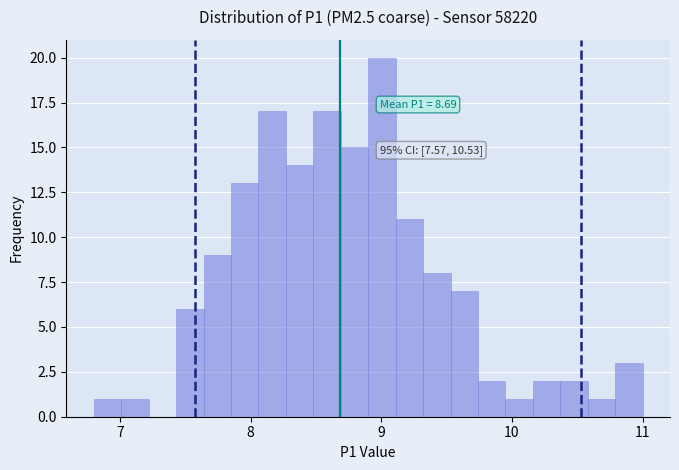

Around what value on the x-axis is the tallest bar? Give the approximate position of its centre, as read against the axis.

9.0